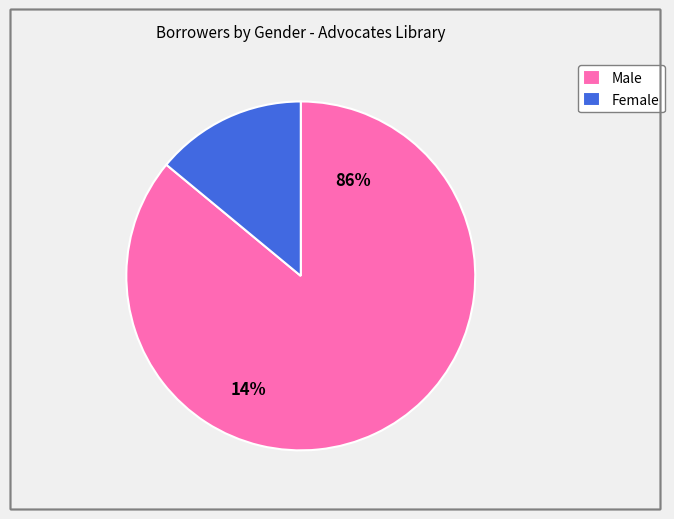

Count the number of slices in the pie.

2